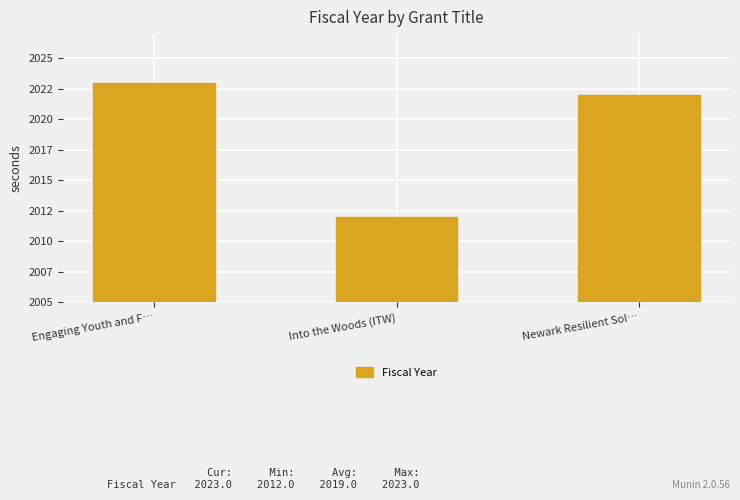

What position from the left is Engaging Youth and F…?

1